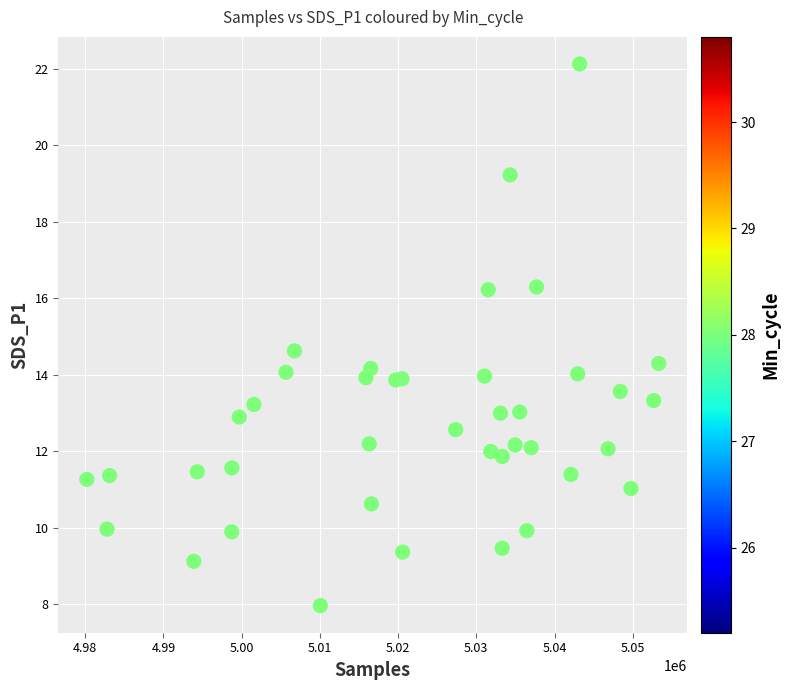

What Y value in the scatter plot is closest to 15?

14.6